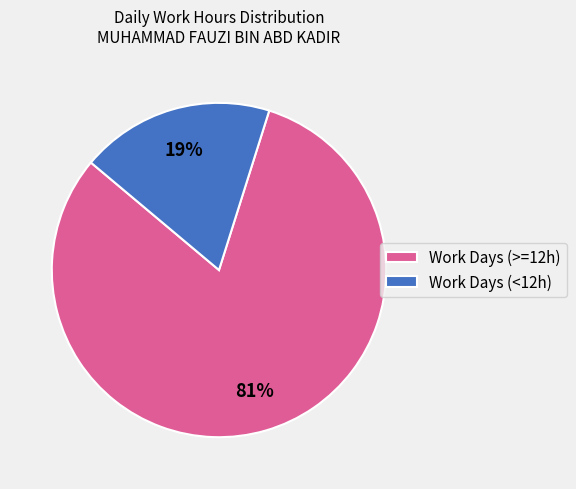

Is it true that Work Days (>=12h) is 73% of the pie?

False